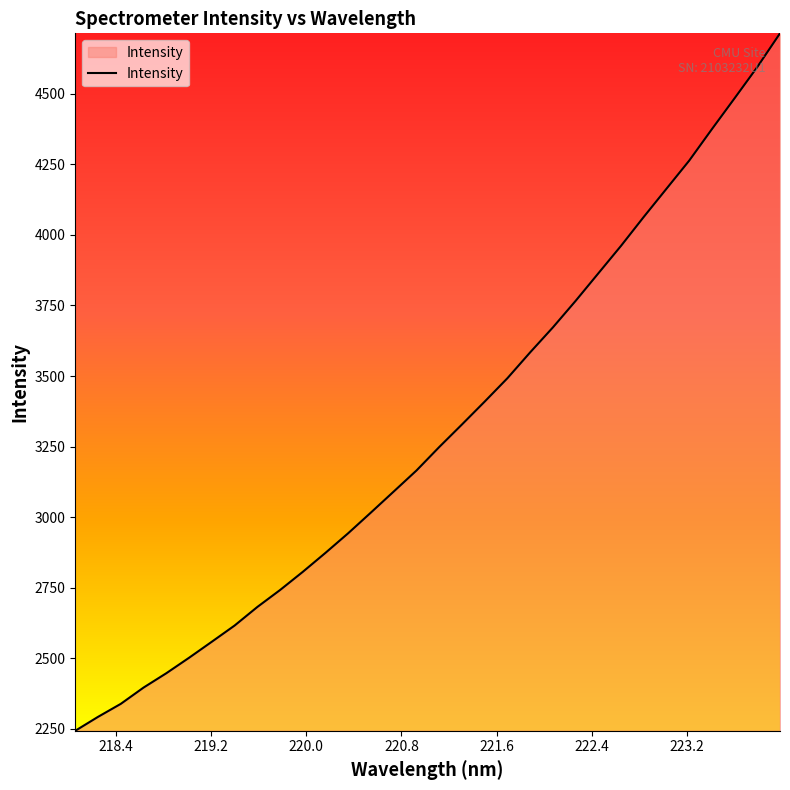

Count the number of data series in this chart.

1